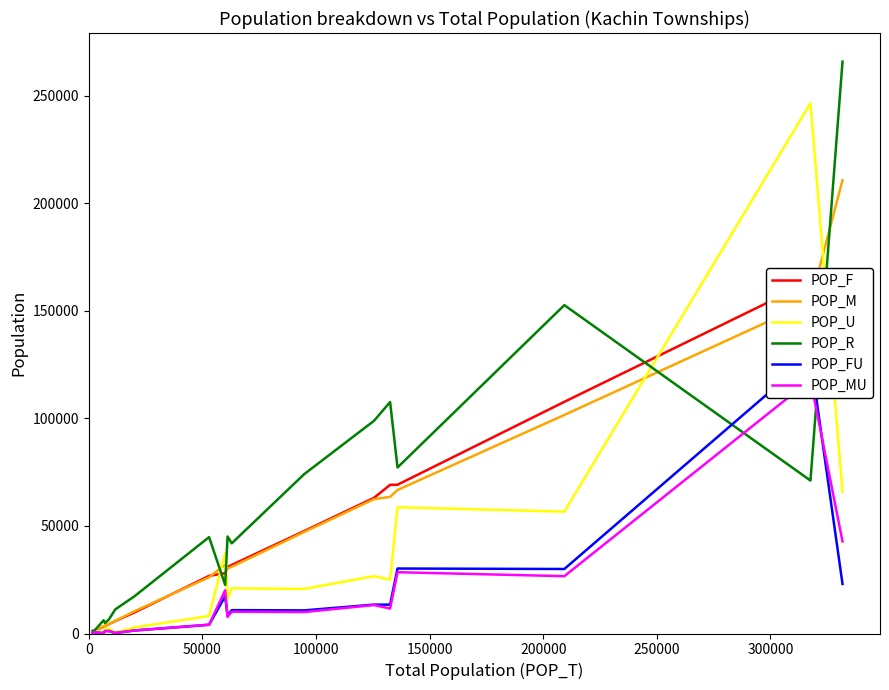

Reading left to right, extract all data points from this chart.

POP_F: 786	1255	3167	3520	4403	5800	9739	26789	28040	30913	31885	47610	63079	69107	69159	107694	163557	120985
POP_M: 946	1291	3351	3603	4455	5855	10300	26156	31979	30162	31029	47174	62465	63501	66718	101598	154047	210723
POP_U: 445	1137	368	2236	2315	450	2790	8146	37415	15978	20997	20722	26656	25012	58696	56642	246506	65857
POP_R: 1287	1409	6150	4887	6543	11205	17249	44799	22604	45097	41917	74062	98888	107596	77181	152650	71098	265851
POP_FU: 201	531	175	1130	1134	213	1399	4059	17335	8272	10865	10743	13432	13408	30204	29990	128595	23039
POP_MU: 244	606	193	1106	1181	237	1391	4087	20080	7706	10132	9979	13224	11604	28492	26652	117911	42818